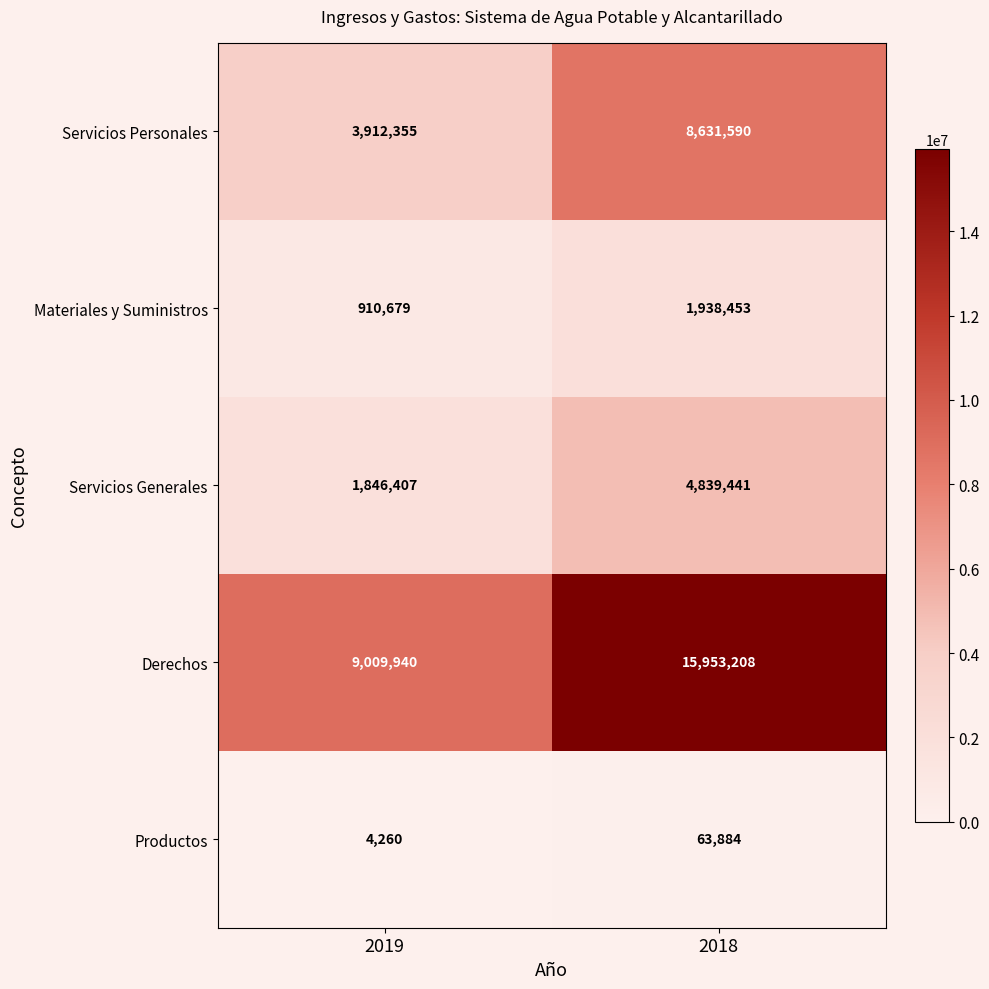

The Servicios Generales series shows 4839441 at 2018. True or false?

True